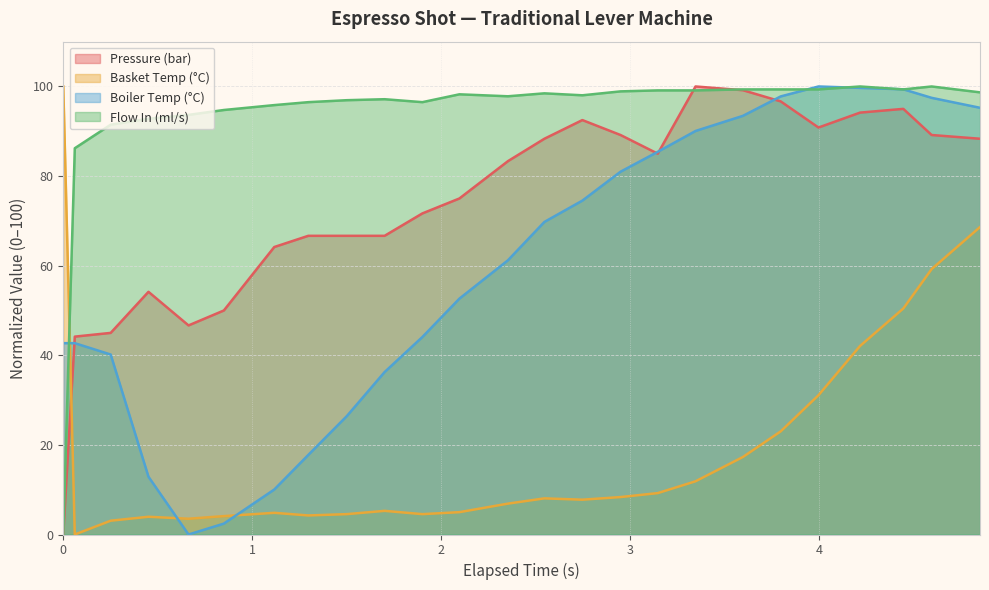

Where is the first local minimum for water_temperature_in?

4